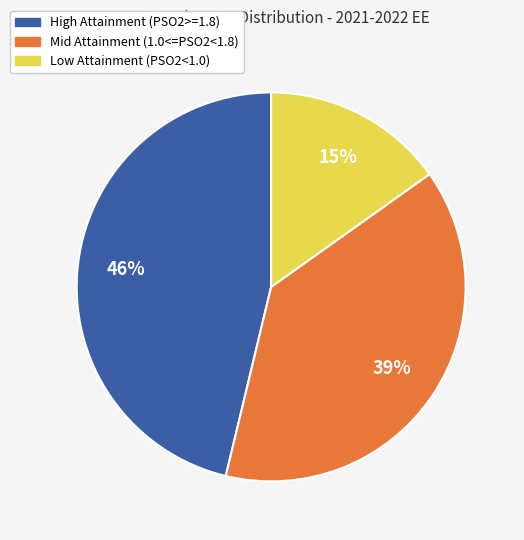

Does any single category account for the majority?

No